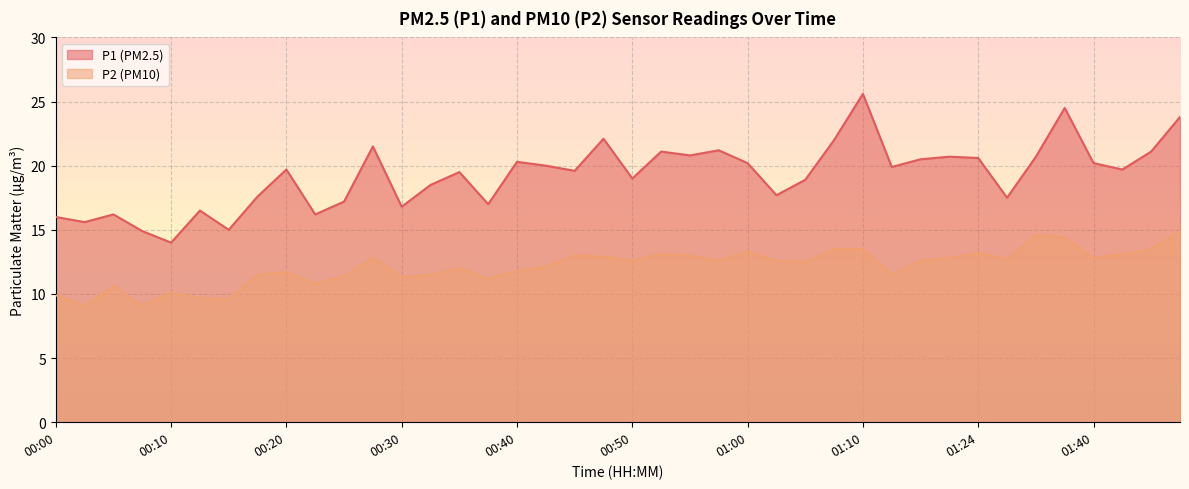

Rank the series by their average value, from highest to lowest.

P1 (PM2.5), P2 (PM10)